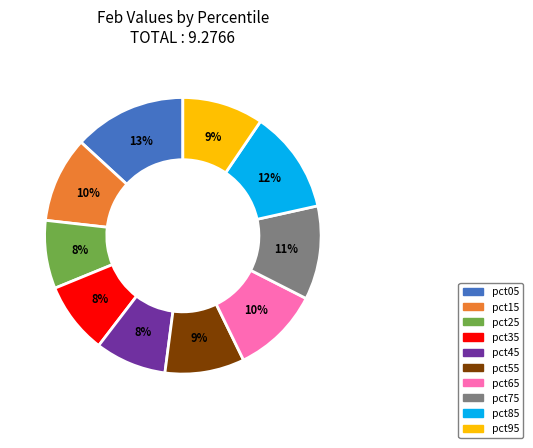

How many segments does this pie chart have?

10